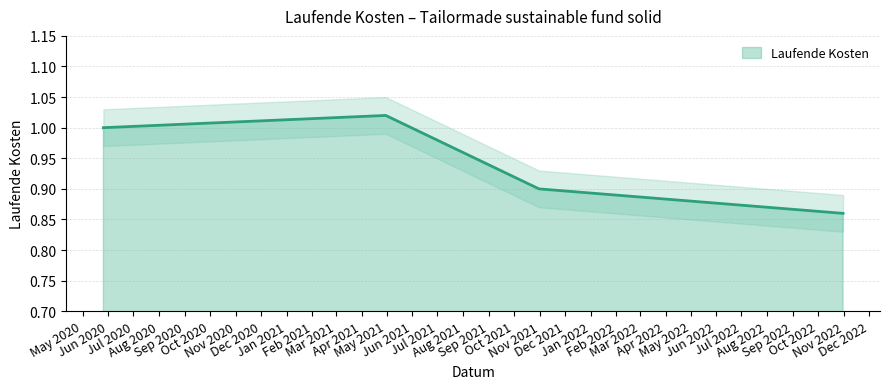

Which label corresponds to the smallest value in the chart?

2022-10-31